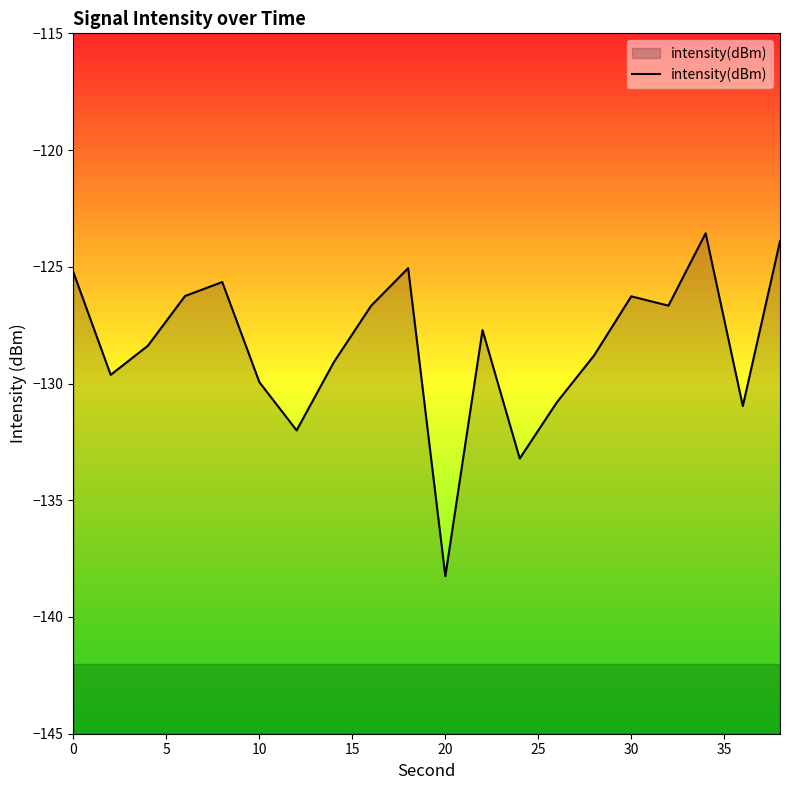

Which category has the lowest value across all series?

20